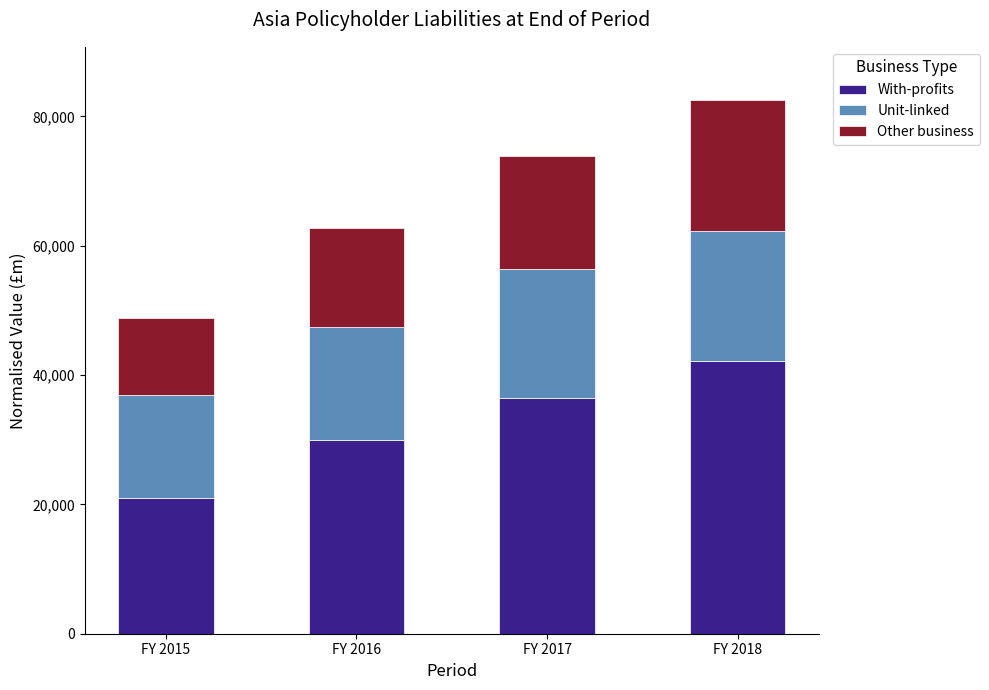

Rank the categories by With-profits value from highest to lowest.

FY 2018, FY 2017, FY 2016, FY 2015